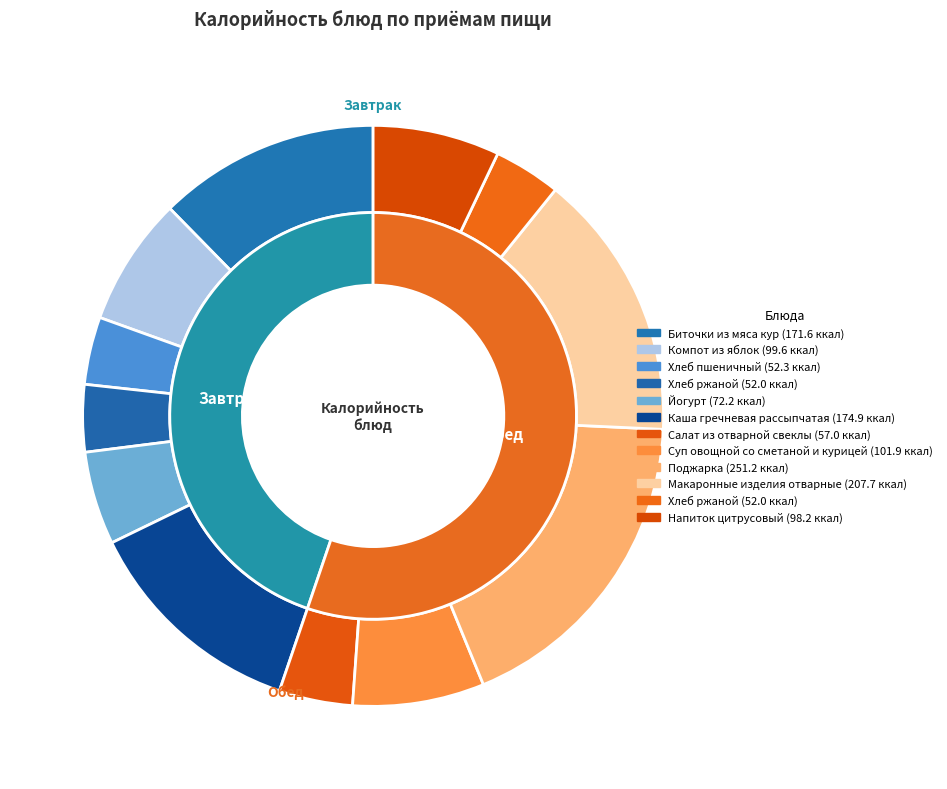

Count the number of slices in the pie.

6